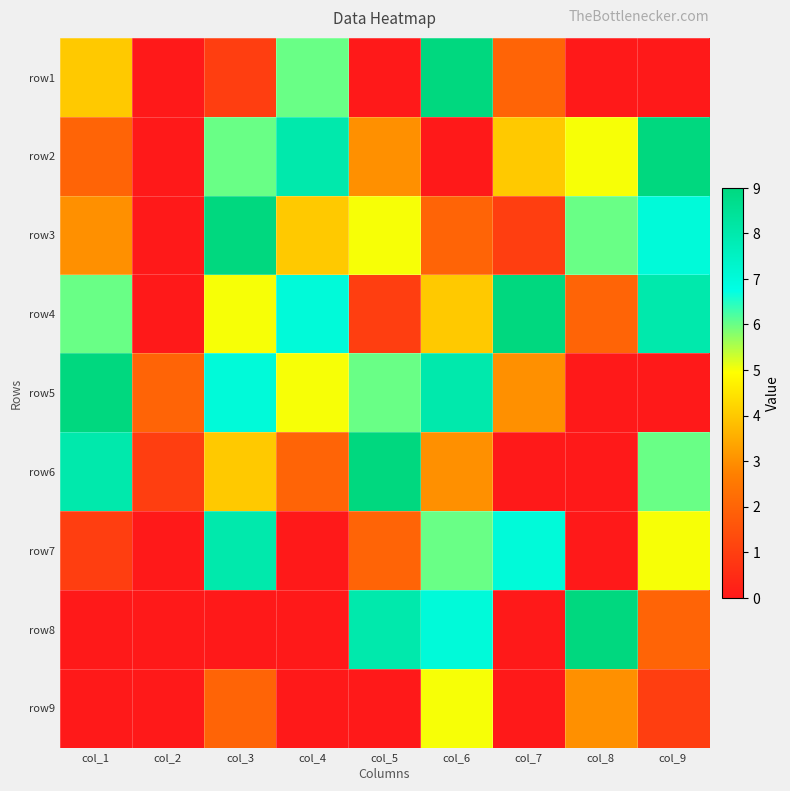

How many series are shown in this chart?

9